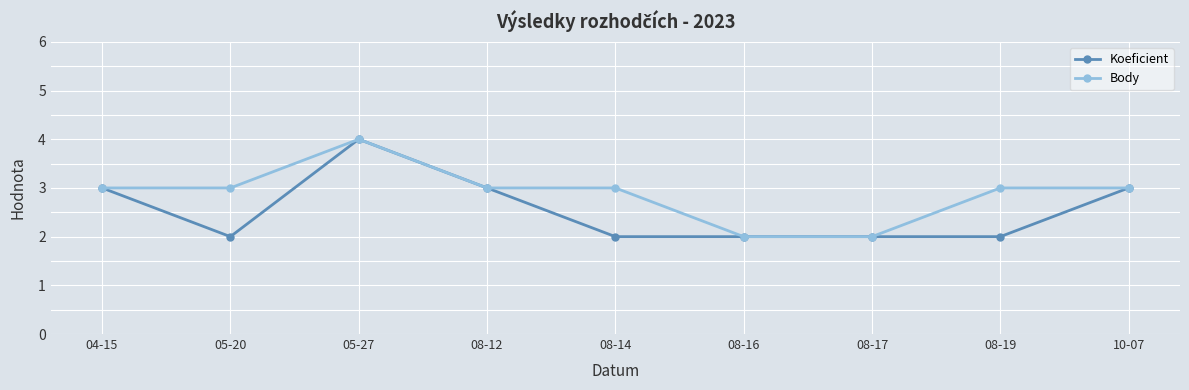

Reading left to right, list all the values displayed in this chart.

Koeficient: 3	2	4	3	2	2	2	2	3
Body: 3	3	4	3	3	2	2	3	3